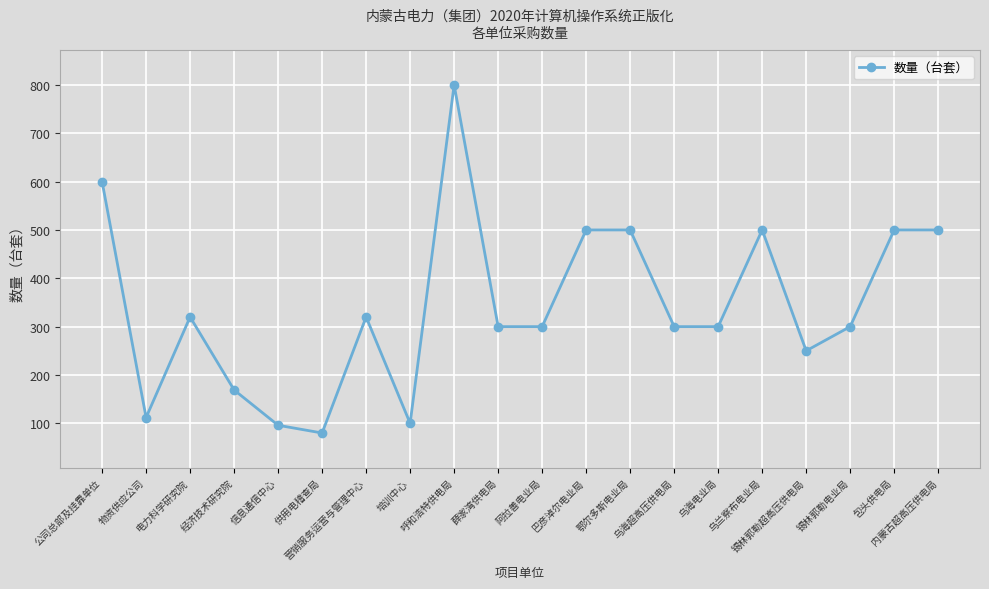

True or false: the data has more than 2 interior local peaks.

True